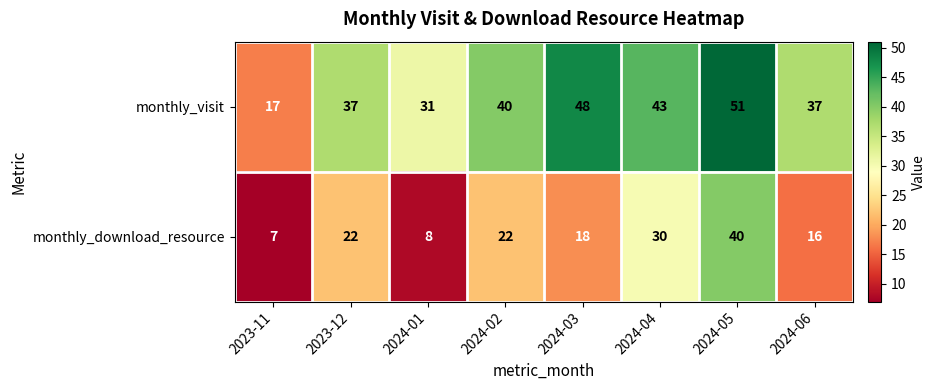

What is the sum of all monthly_visit values?

304